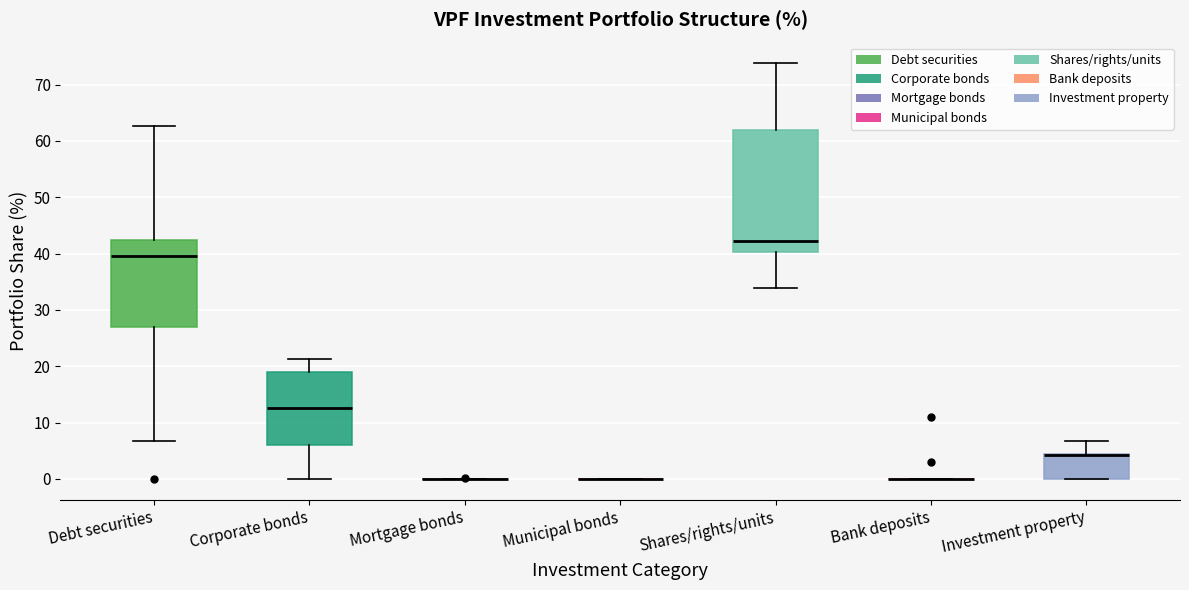

Reading left to right, read every box against the y-axis: the position of its median line, the range the box covers, and the ends of its whiskers. The values are not printed on the chart, so give them approximately, as read against the axis.

Debt securities: median 40, box 27 to 42, whiskers 7 to 63
Corporate bonds: median 13, box 6 to 19, whiskers 0 to 21
Mortgage bonds: box collapsed to a line at 0, whiskers 0 to 0
Municipal bonds: box collapsed to a line at 0, whiskers 0 to 0
Shares/rights/units: median 42, box 40 to 62, whiskers 34 to 74
Bank deposits: box collapsed to a line at 0, whiskers 0 to 0
Investment property: median 4 (drawn on the box's upper edge), box 0 to 5, whiskers 0 to 7